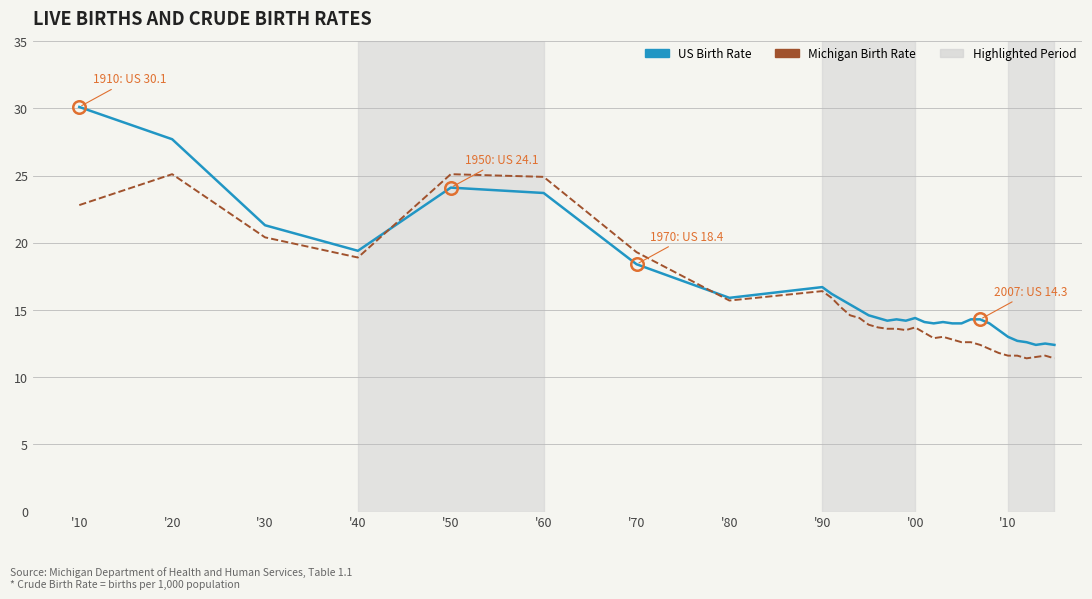

Which series has the largest range (max minus min)?

US Birth Rate